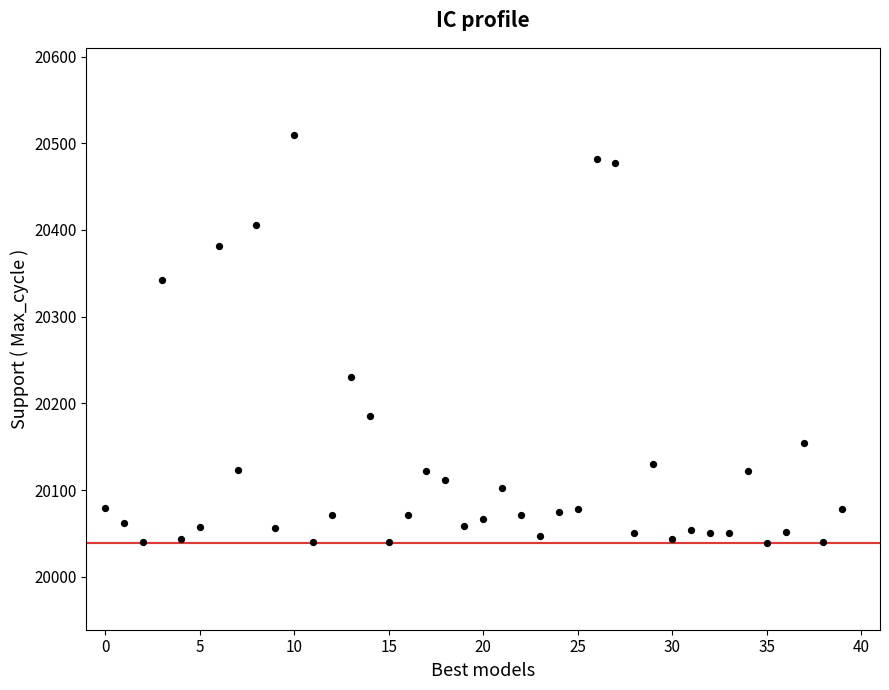

What Y value in the scatter plot is closest to 20274?

20230